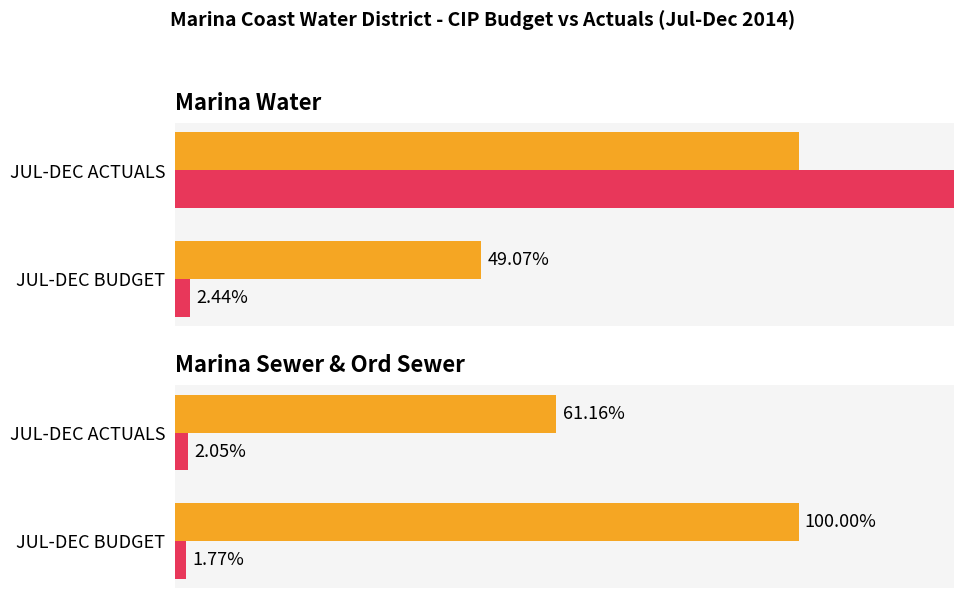

Between JUL-DEC BUDGET and JUL-DEC ACTUALS, which series saw the biggest shift?

JUL-DEC BUDGET